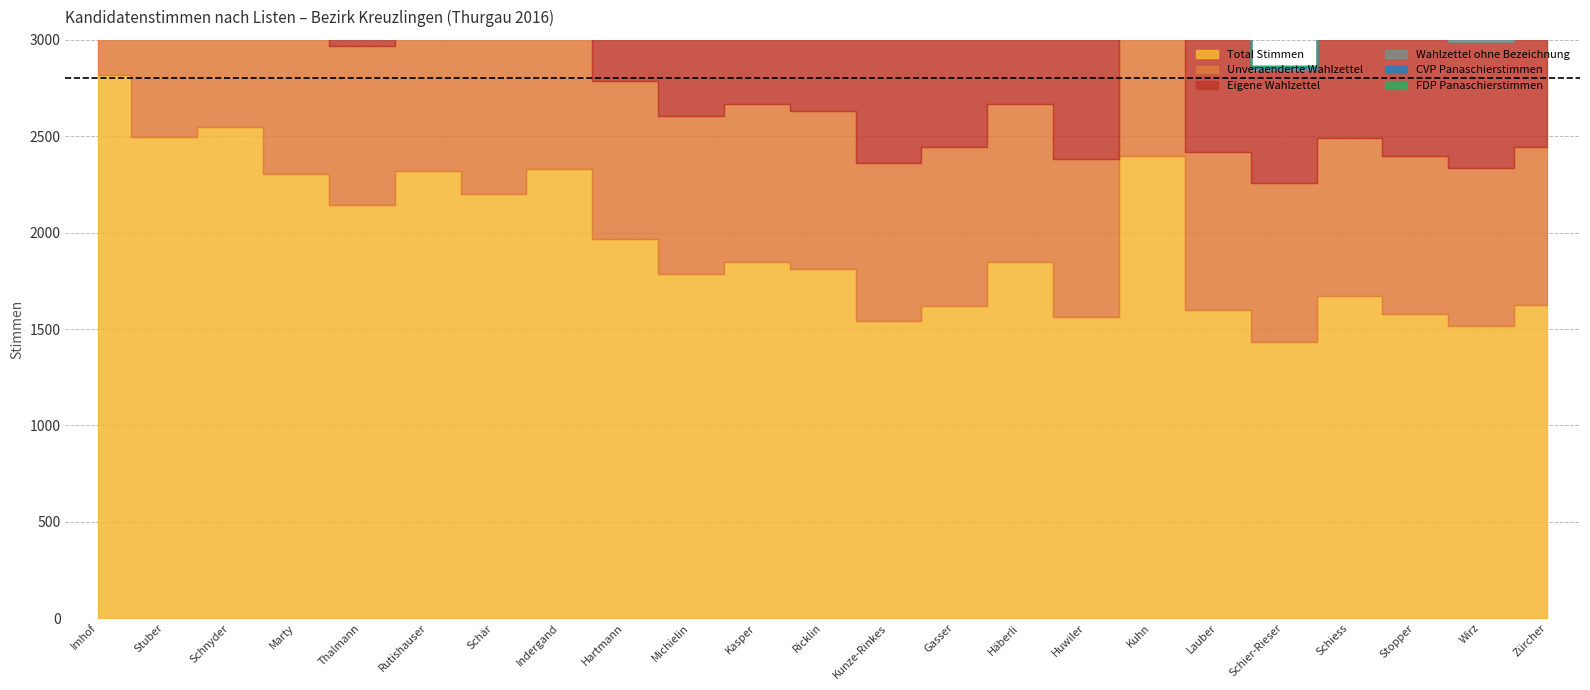

Does the chart have visible grid lines?

Yes